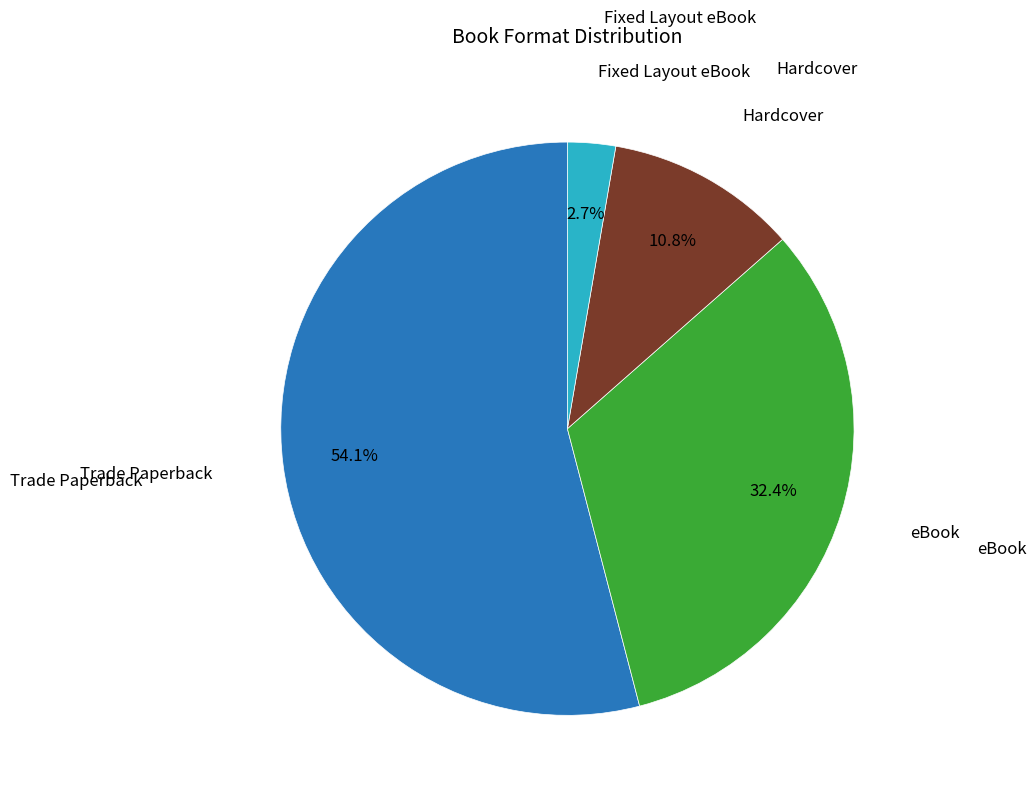

Count the number of slices in the pie.

4